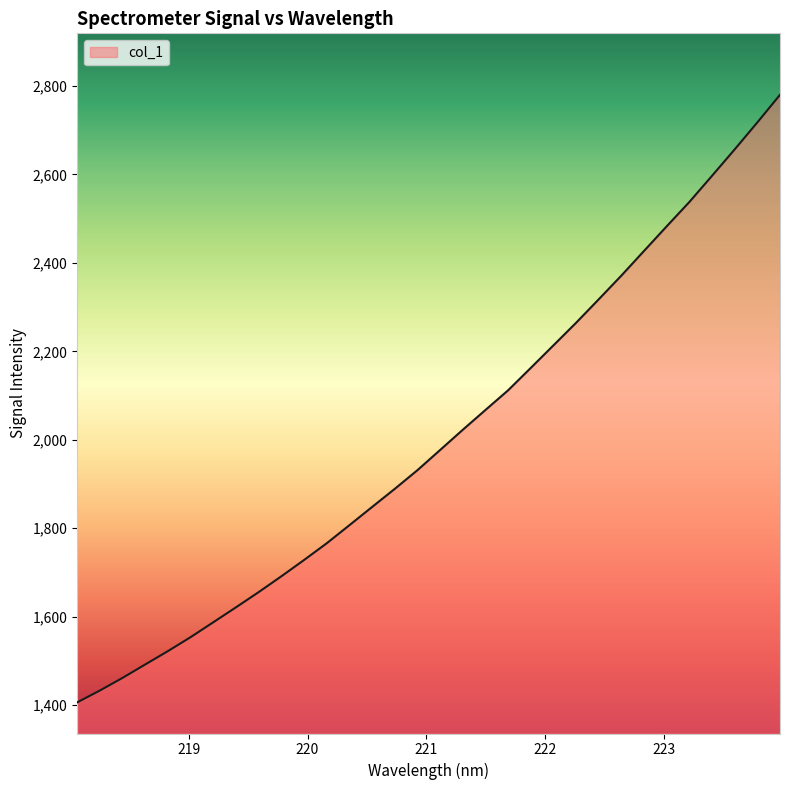

What is the average value?

2003.2